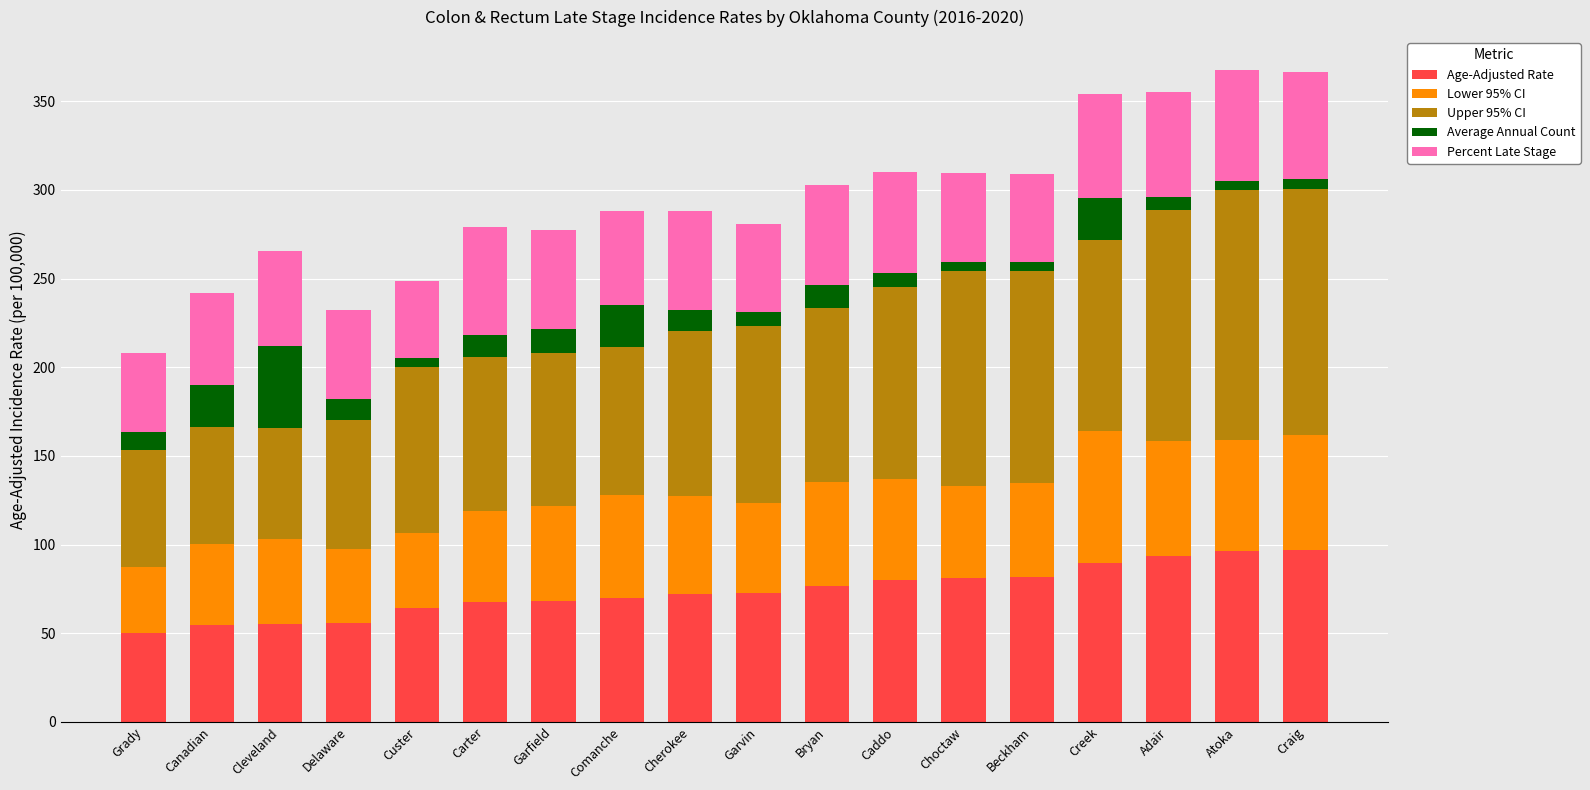

How many bars are there in total?

18